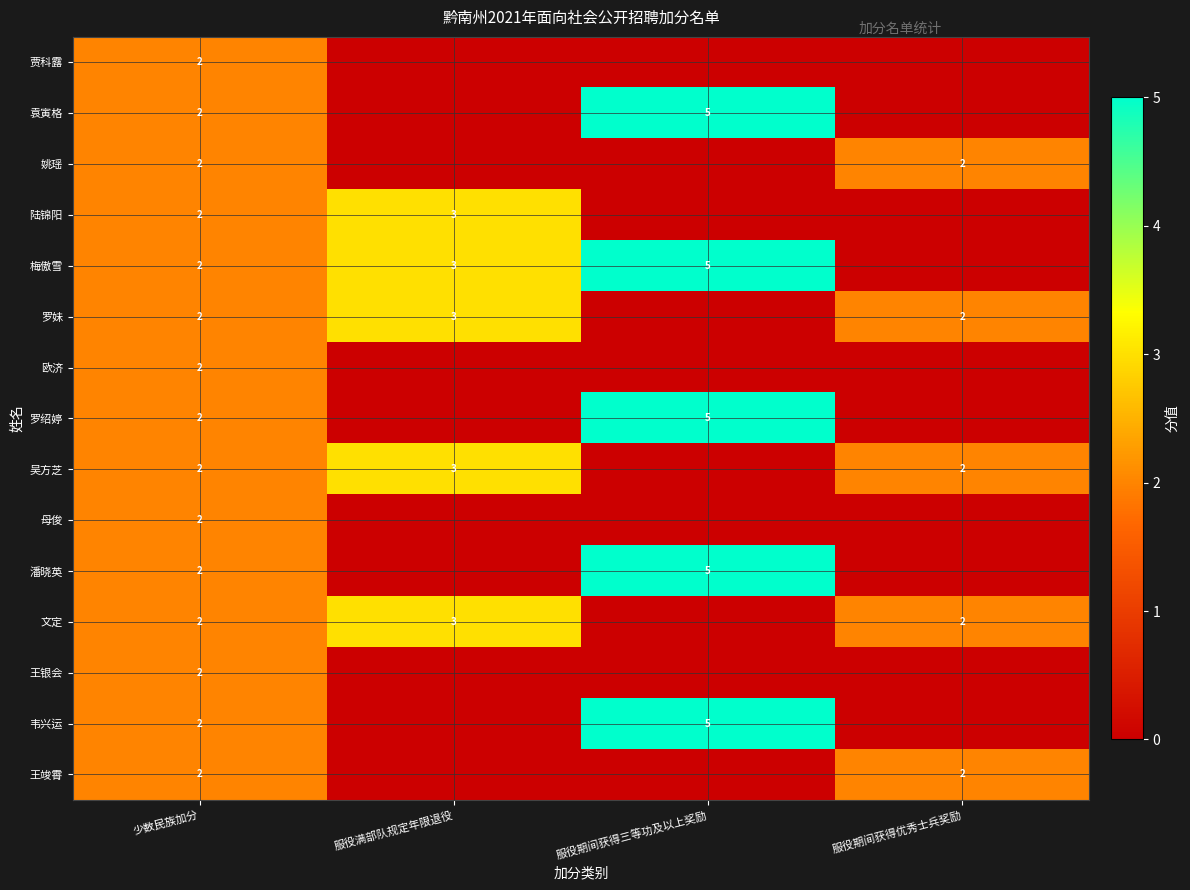

Is it true that 吴方芝 equals 3 at 服役期间获得优秀士兵奖励?

False